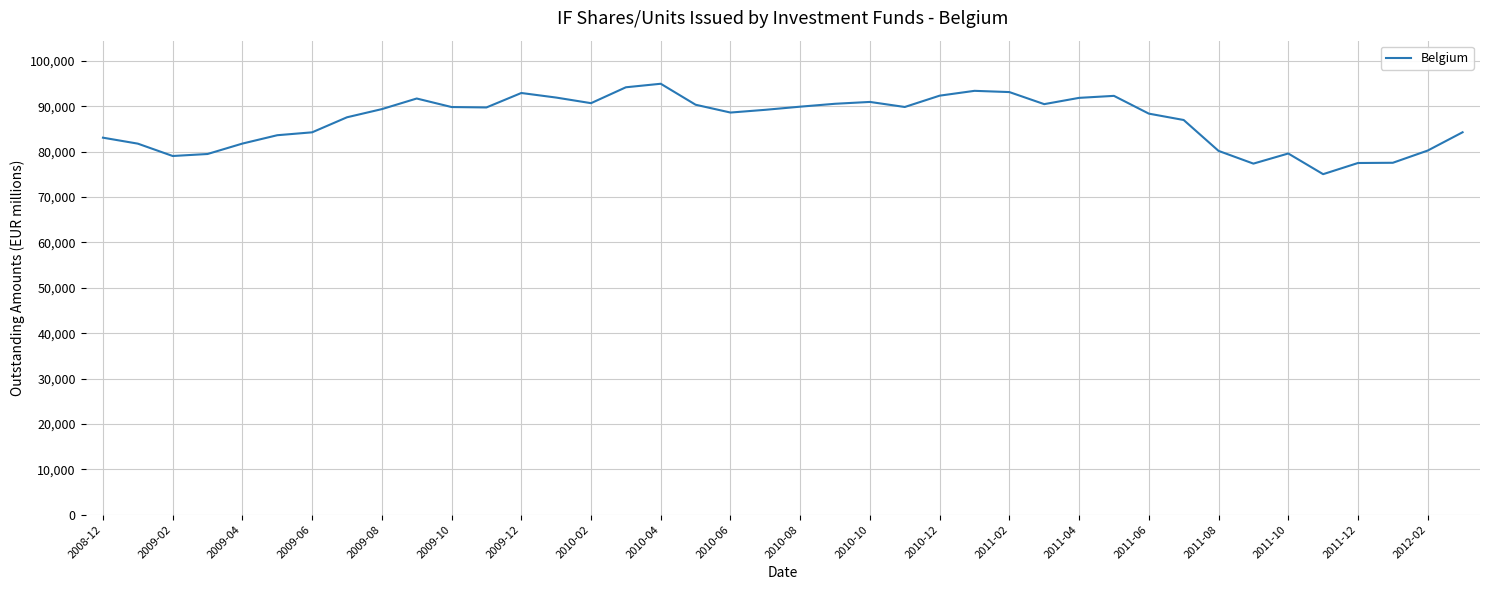

What is the difference between the maximum and minimum values?

19929